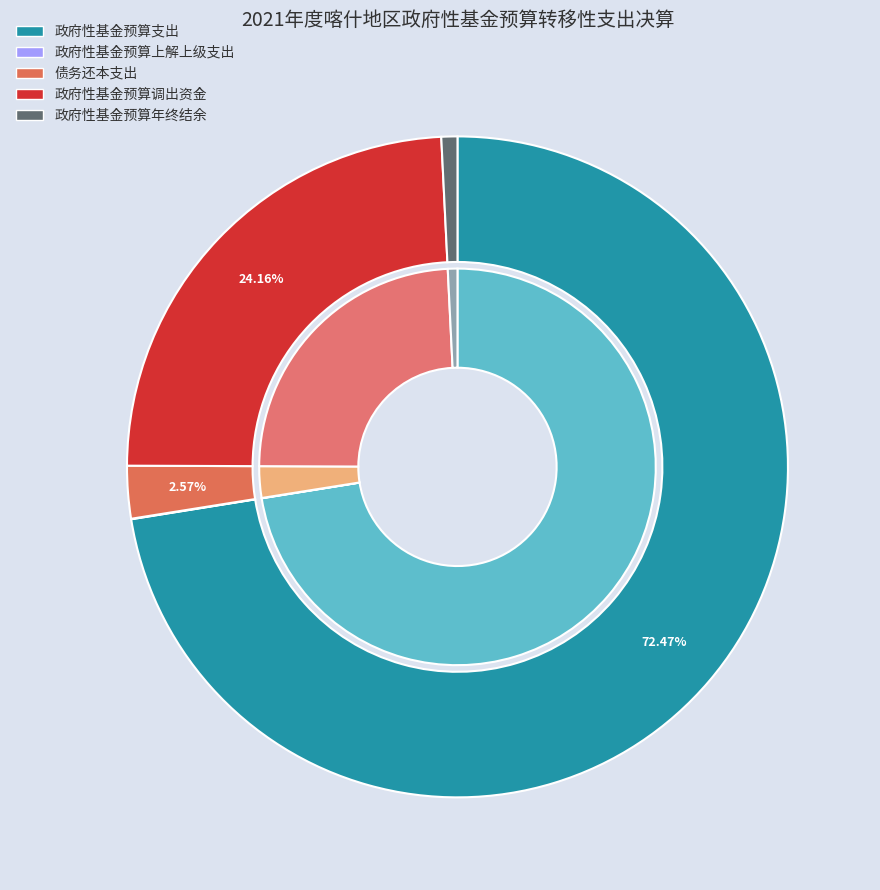

What is the majority slice?

政府性基金预算支出